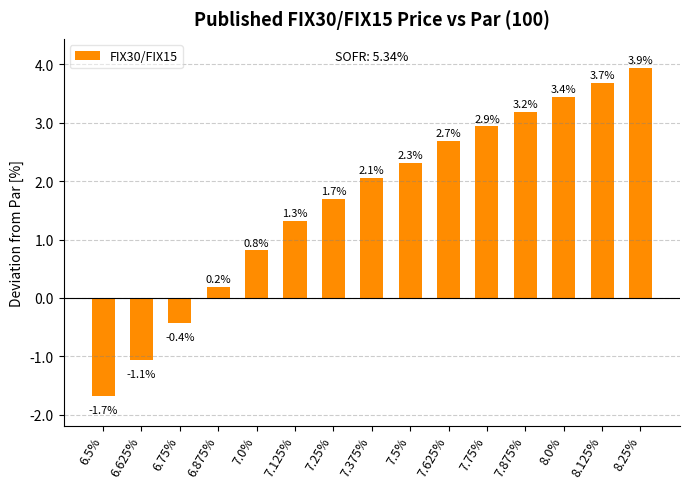

What is the maximum value shown in the chart?

3.9